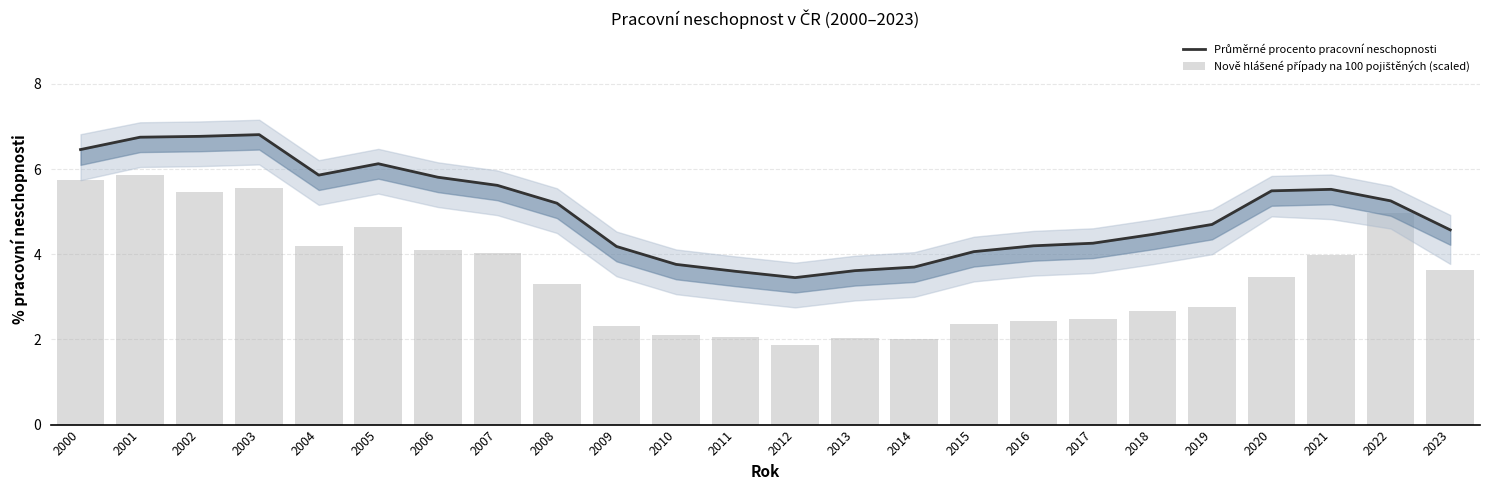

Which series changed the most between 2004 and 2008?

Nově hlášené případy na 100 pojištěných (scaled)